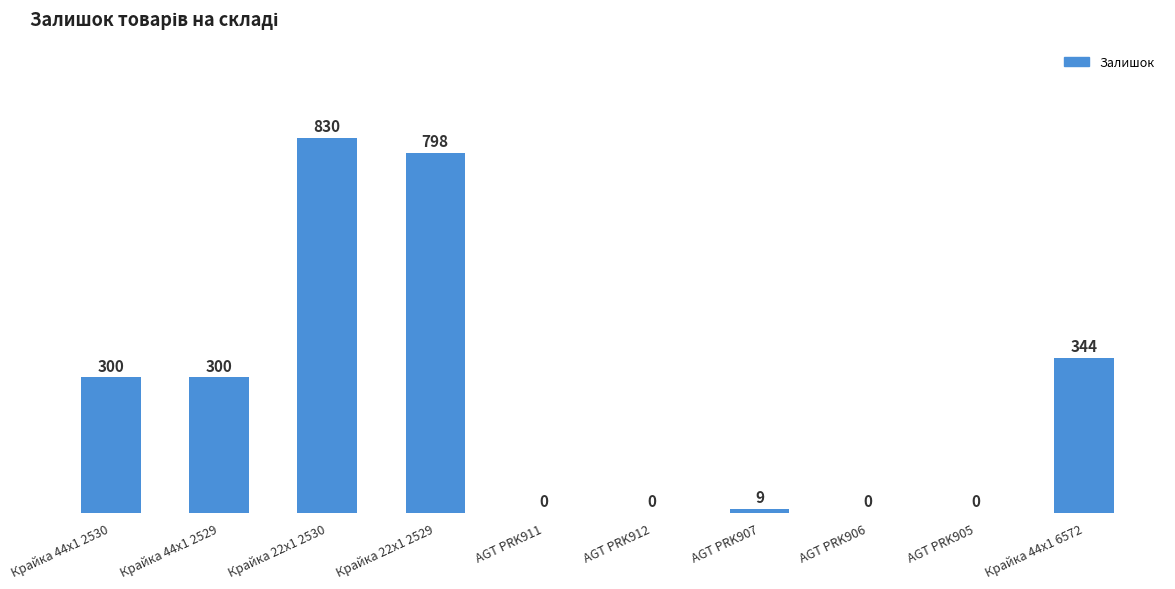

The value at Крайка 44x1 2530 is 493. True or false?

False